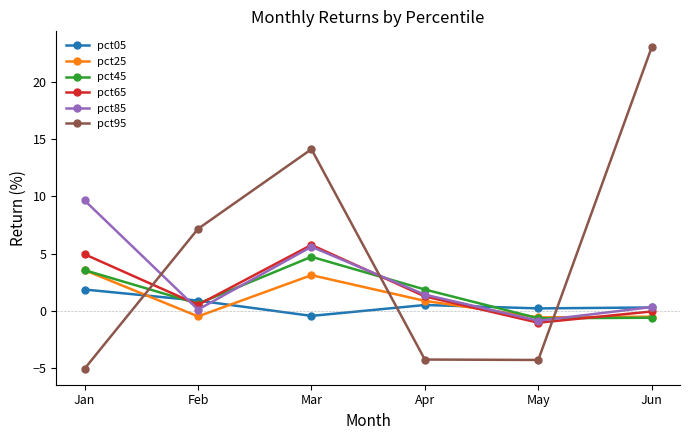

Is the value of pct65 at Jun greater than the value of pct05 at Apr?

No